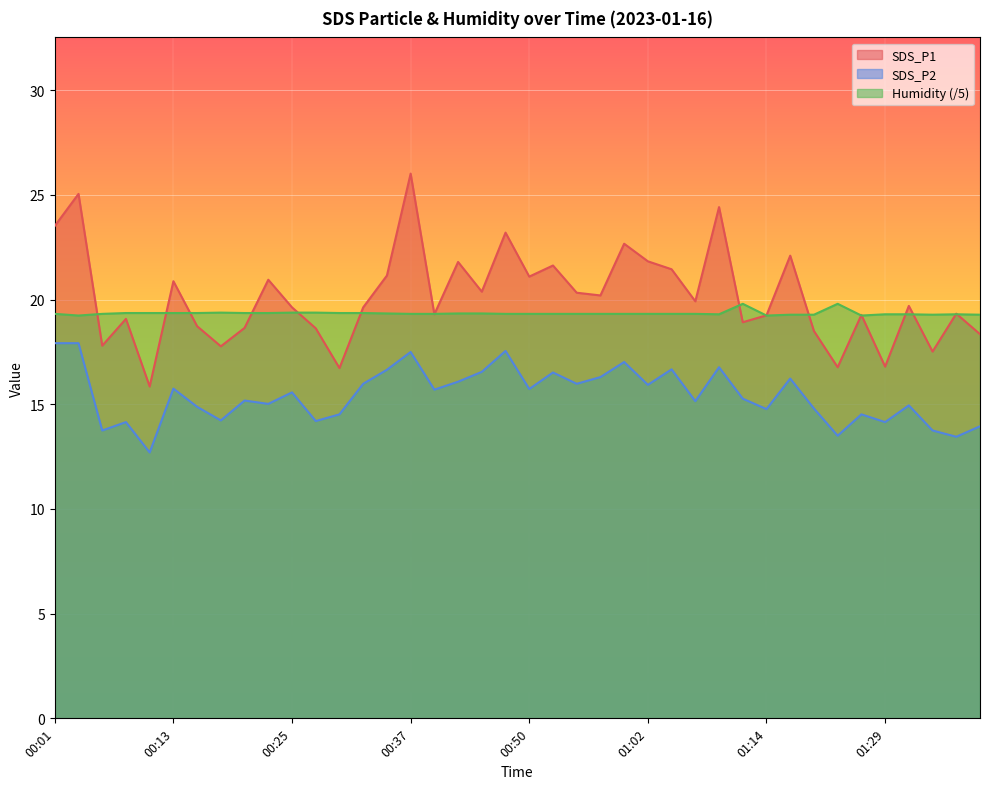

Between 00:06 and 00:59, which is larger?

00:59